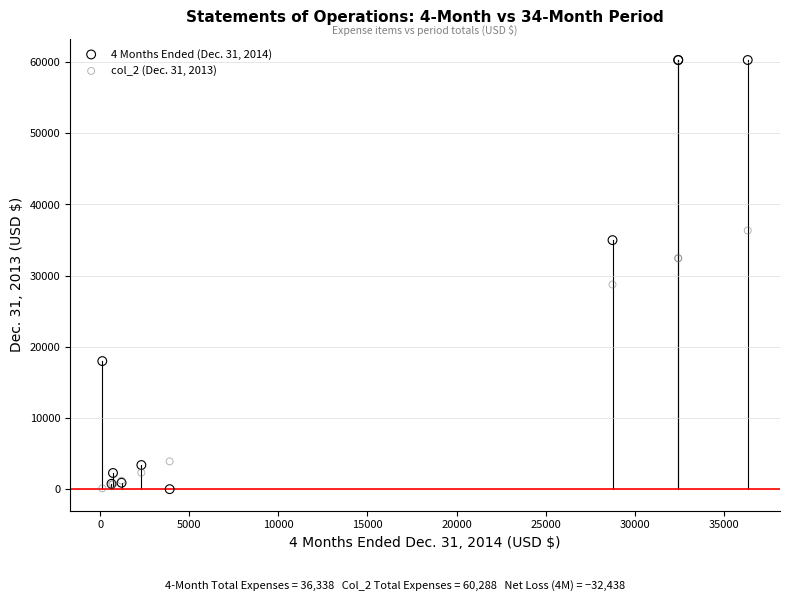

Which series reaches the maximum Y coordinate?

4 Months Ended (Dec. 31, 2014)